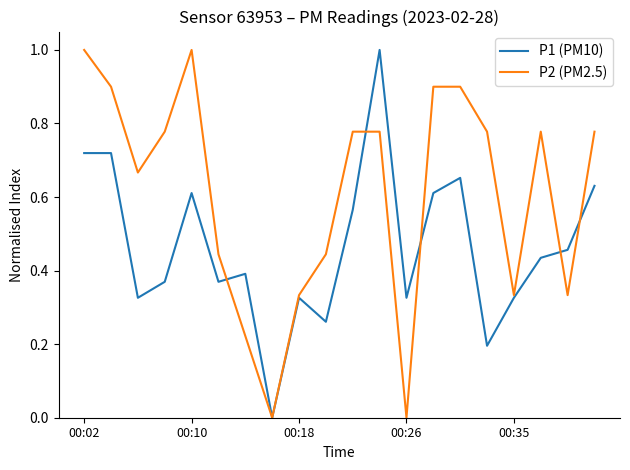

Which series has the largest total across all categories?

P2 (PM2.5)